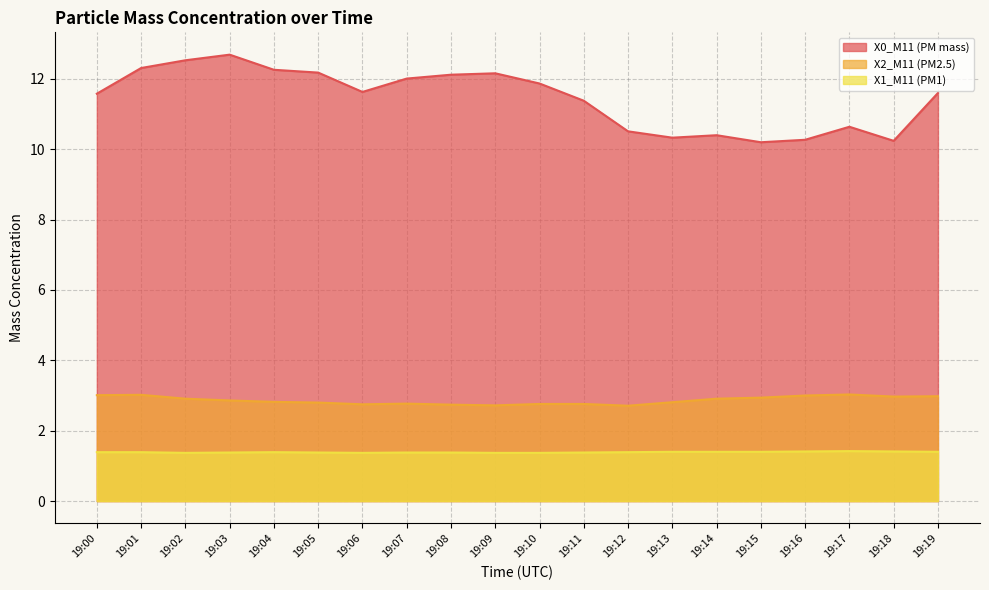

At which category is the sum across all series the highest?

19:03